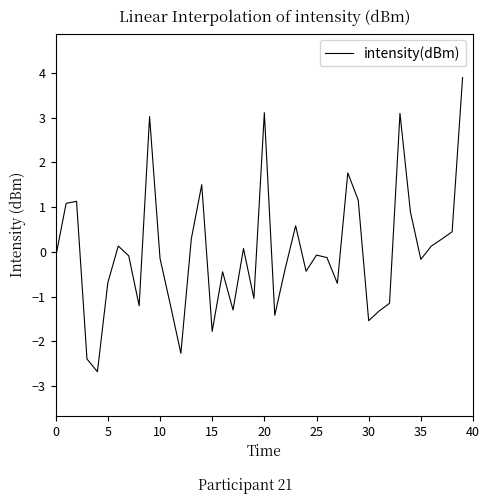

What is the minimum value shown in the chart?

-2.7